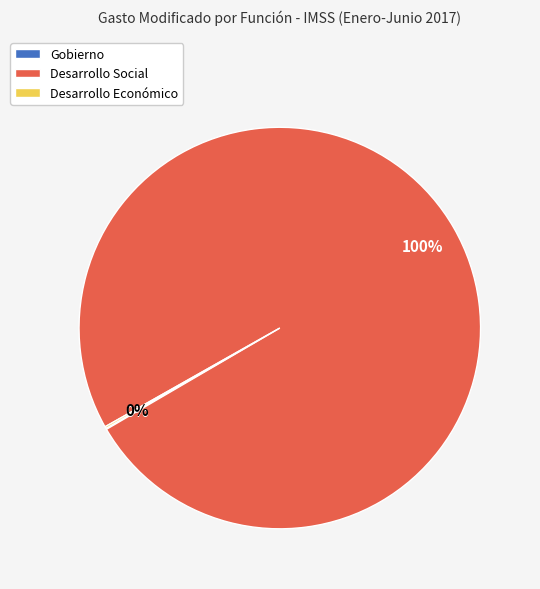

Which slice represents more than half of the pie?

Desarrollo Social